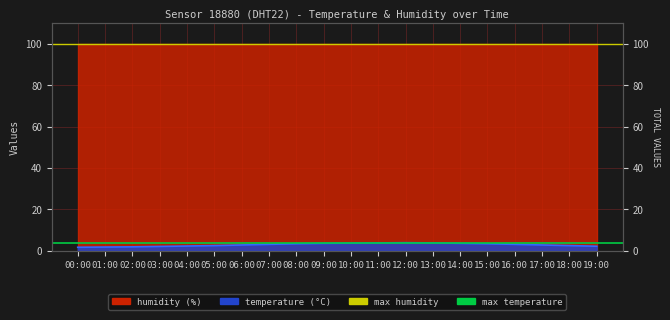

Which series has the largest range (max minus min)?

max humidity line